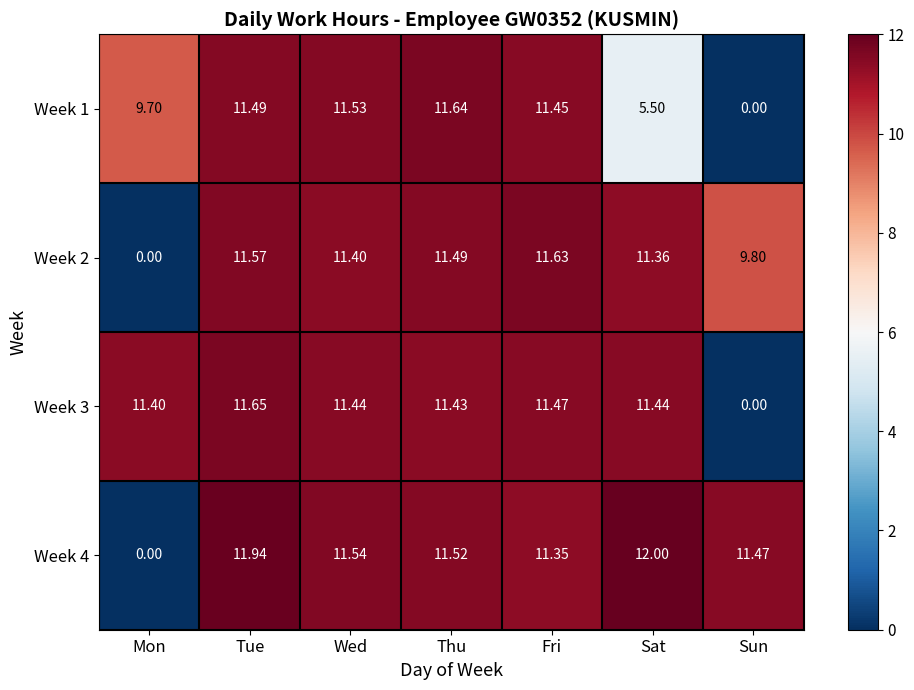

How many distinct data groups are displayed?

4